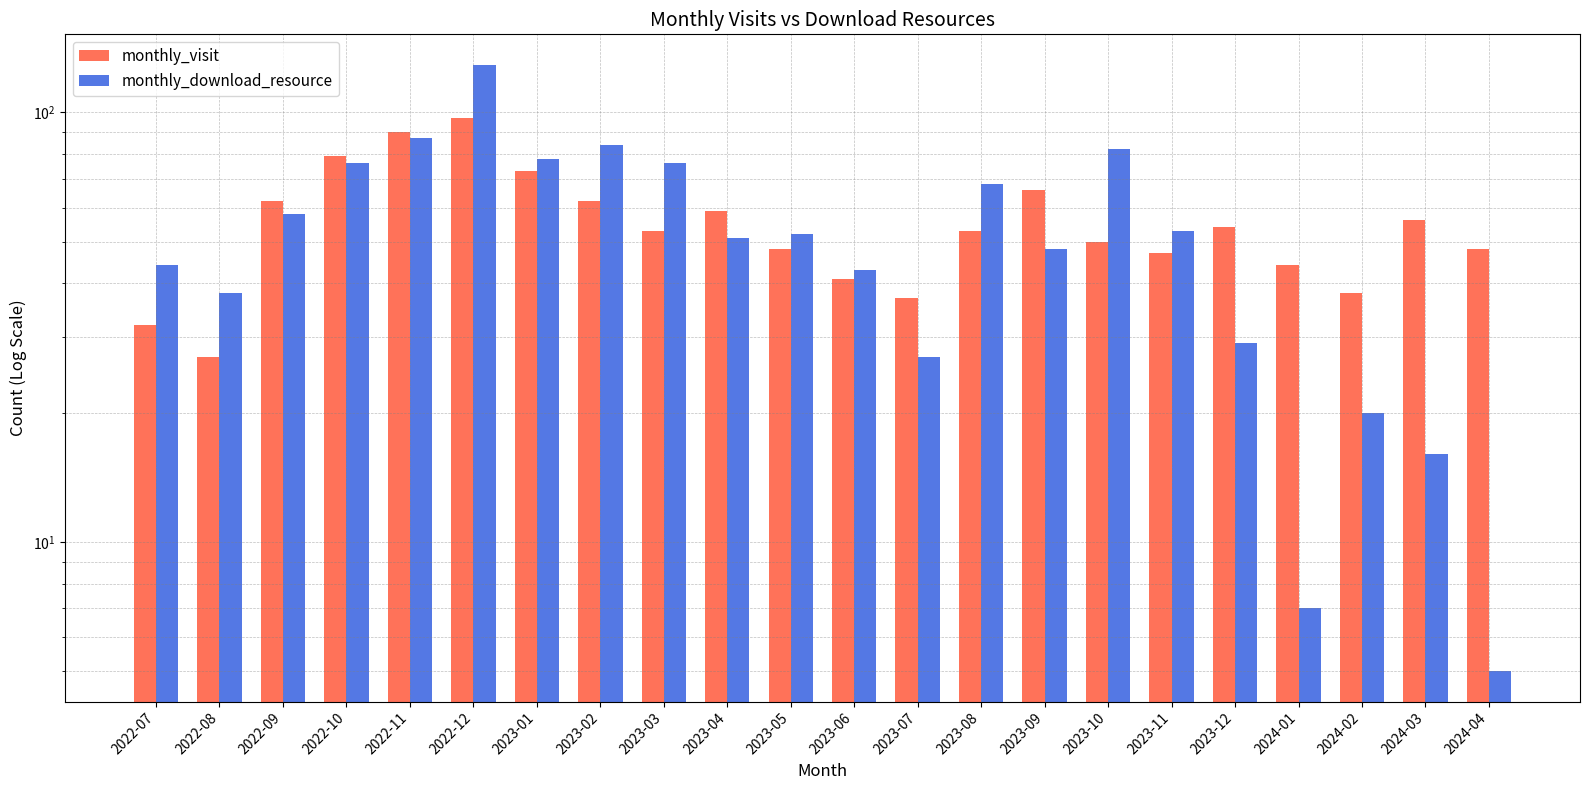

What is the label of the 3rd bar from the right?

2024-02